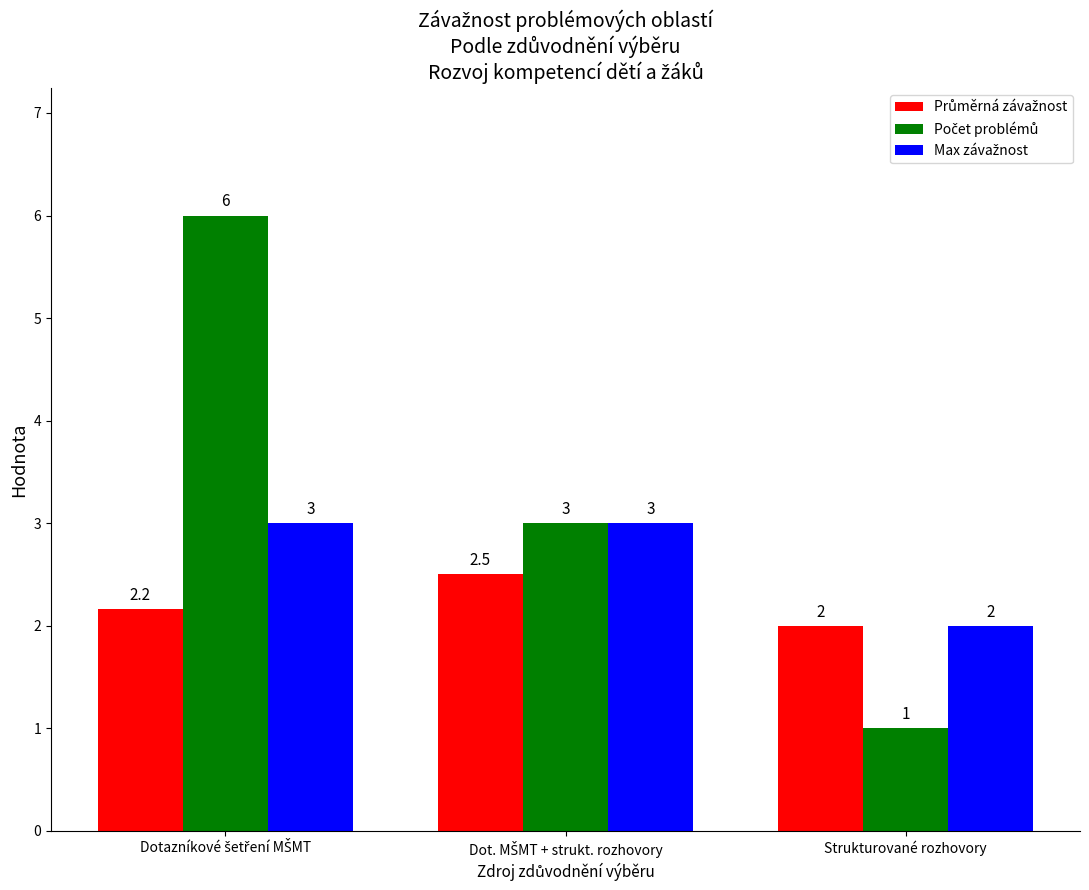

What is the smallest value displayed?

1.0